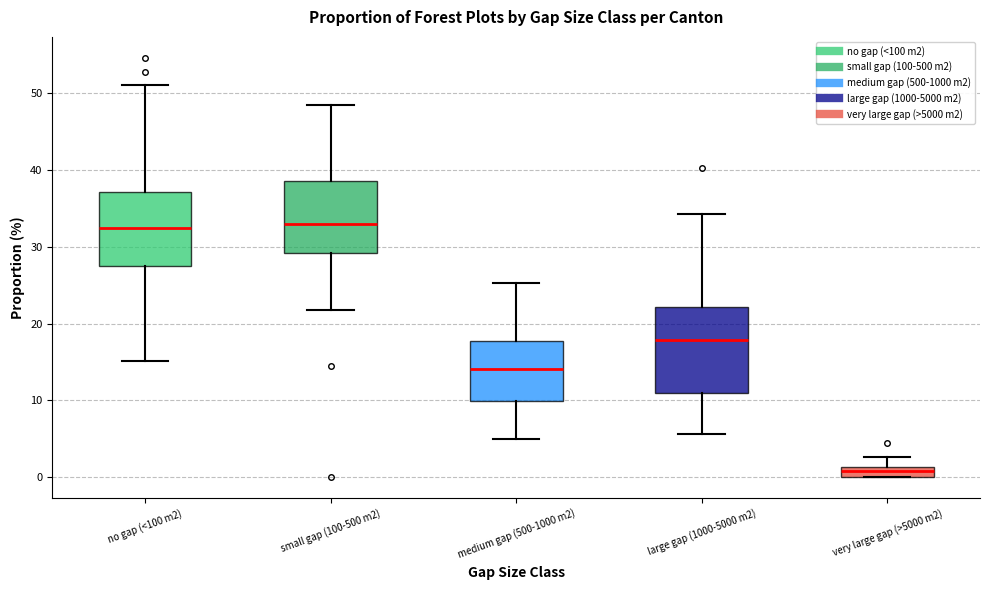

Where does the median line of the box for small gap (100-500 m2) sit on the y-axis? The values are not printed on the chart, so give them approximately, as read against the axis.

33